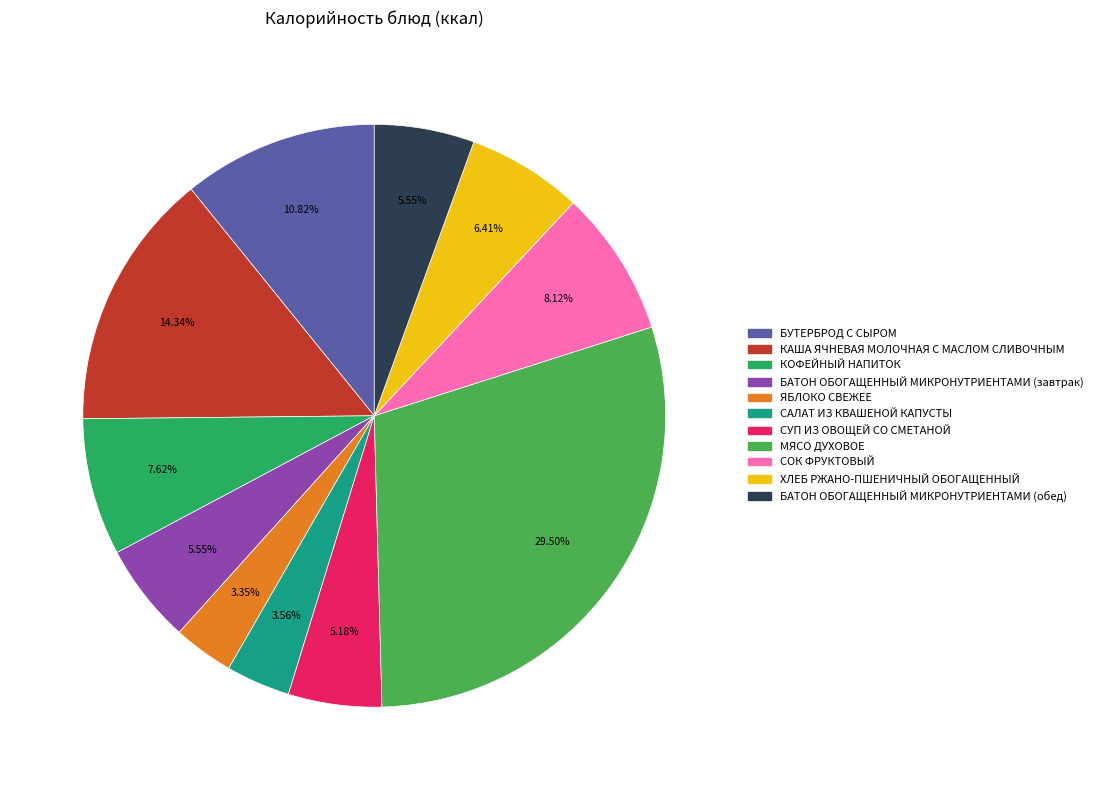

True or false: МЯСО ДУХОВОЕ accounts for 22% of the total.

False